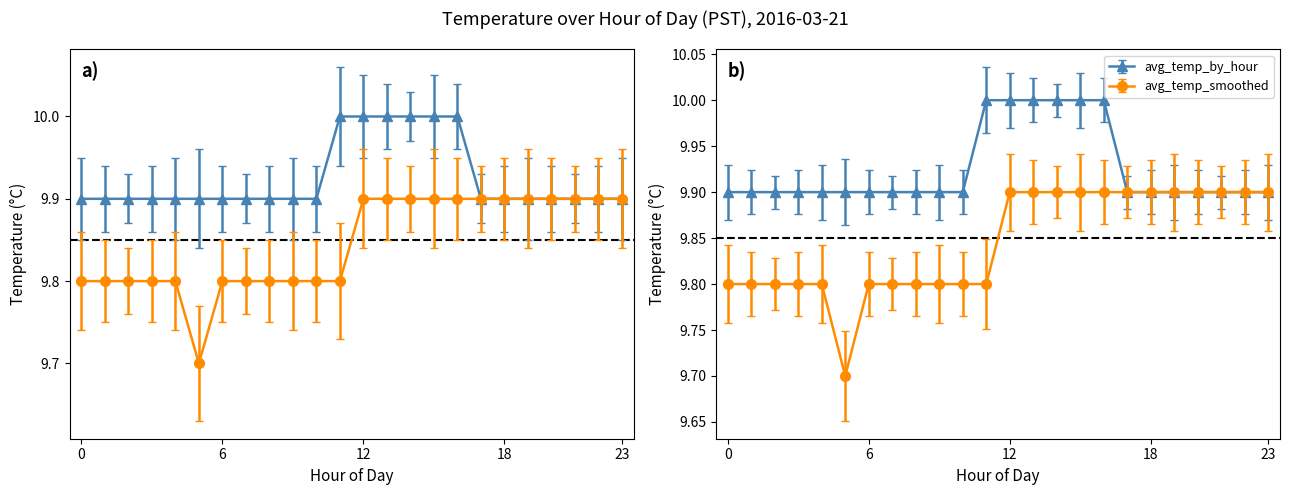

Reading left to right, transcribe all the data shown in this chart.

avg_temp_by_hour: 9.9	9.9	9.9	9.9	9.9	9.9	9.9	9.9	9.9	9.9	9.9	10.0	10.0	10.0	10.0	10.0	10.0	9.9	9.9	9.9	9.9	9.9	9.9	9.9
avg_temp_smoothed: 9.8	9.8	9.8	9.8	9.8	9.7	9.8	9.8	9.8	9.8	9.8	9.8	9.9	9.9	9.9	9.9	9.9	9.9	9.9	9.9	9.9	9.9	9.9	9.9